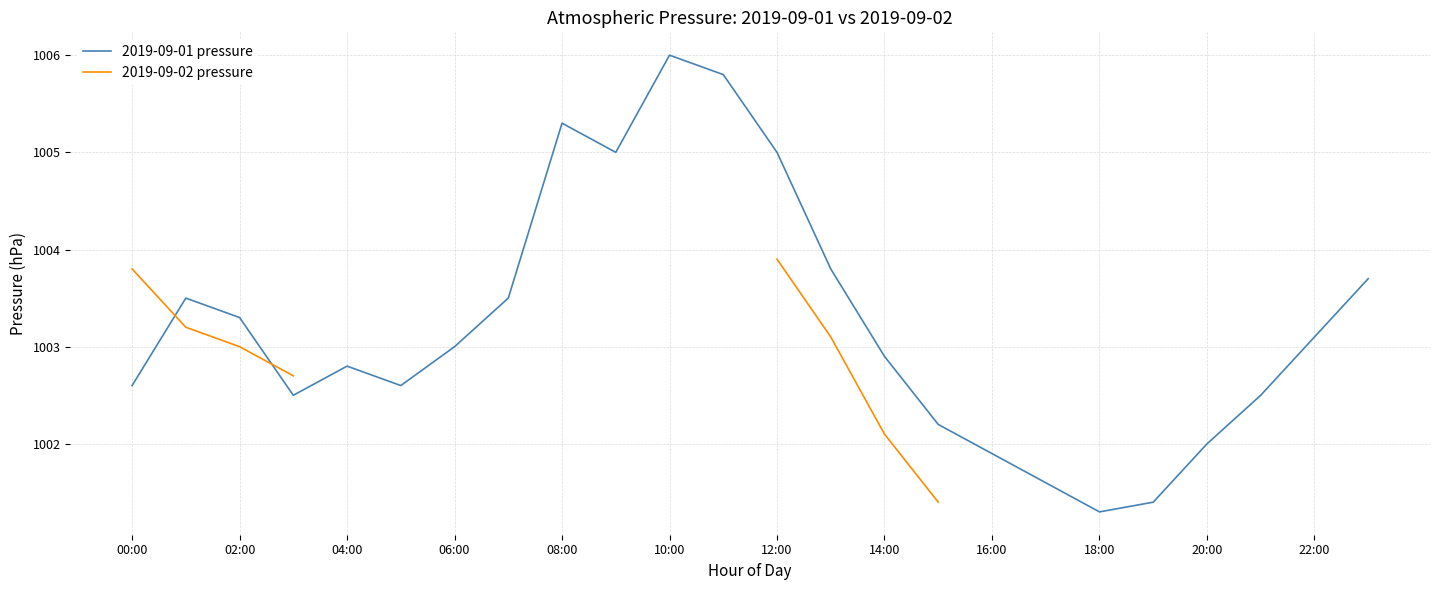

What is the lowest value of the 2019-09-01 pressure series?

1001.3